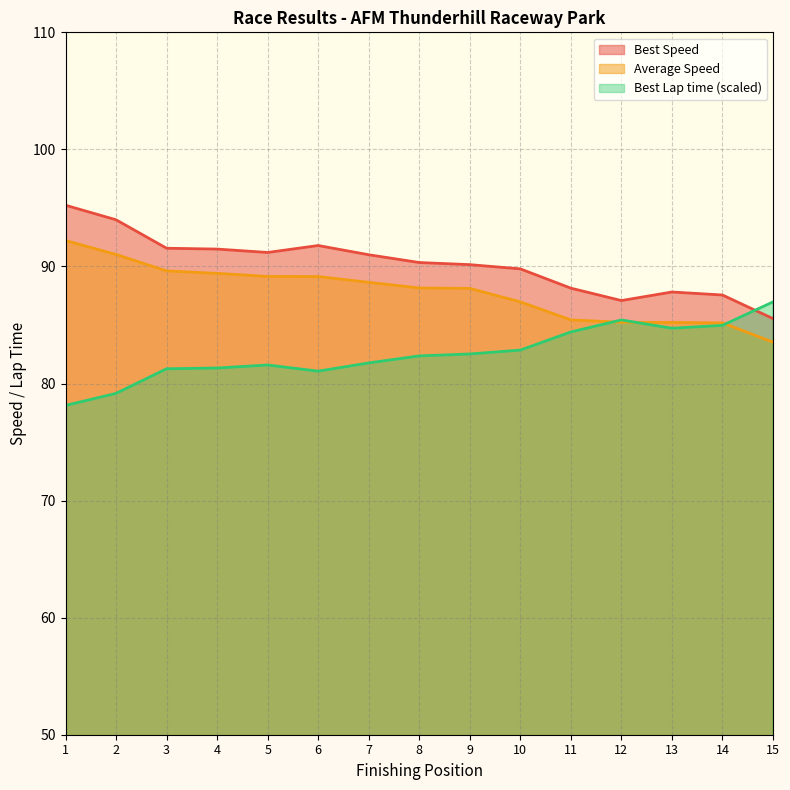

What is the value of the Best Speed point at the 4th from the left?

91.5